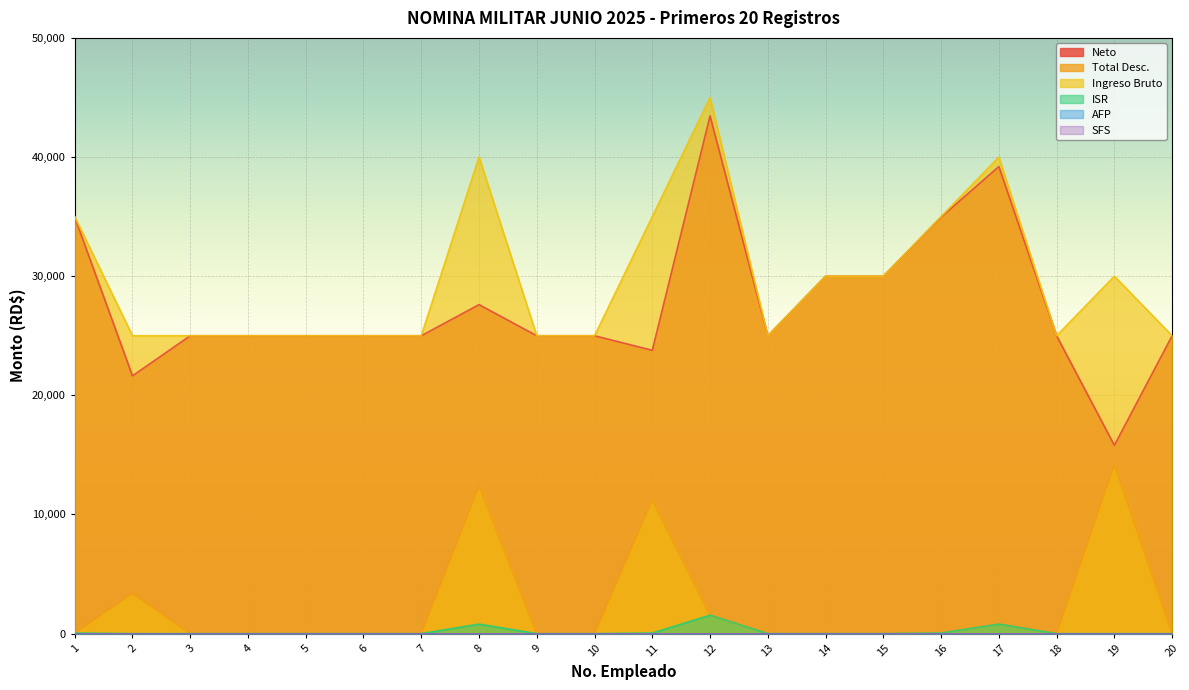

List the labels in order of Neto value, largest first.

12, 17, 1, 16, 14, 15, 8, 3, 4, 5, 6, 7, 9, 10, 13, 18, 20, 11, 2, 19